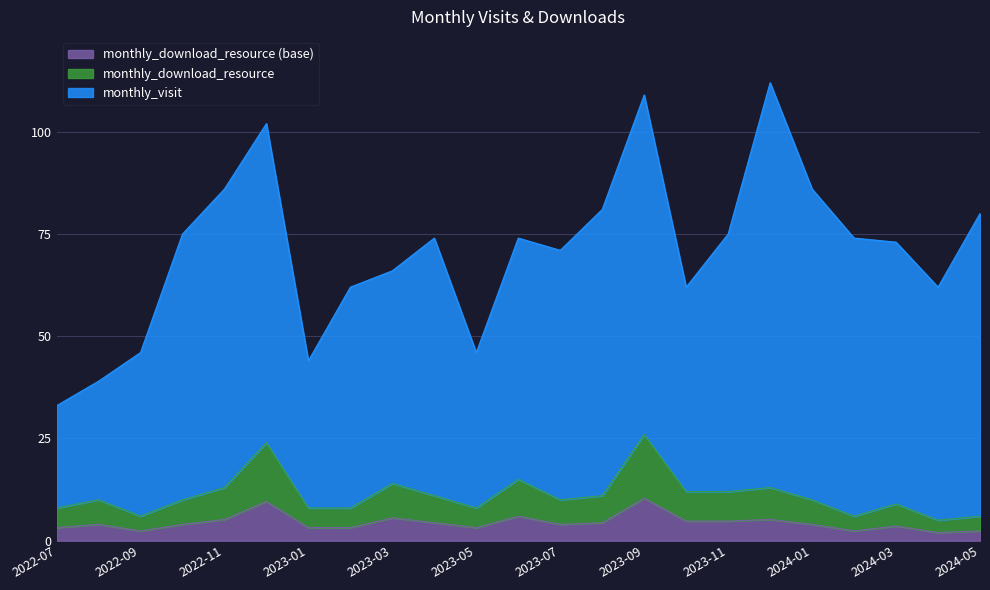

The chart shows a value of 2.4 at 2022-09. True or false?

True